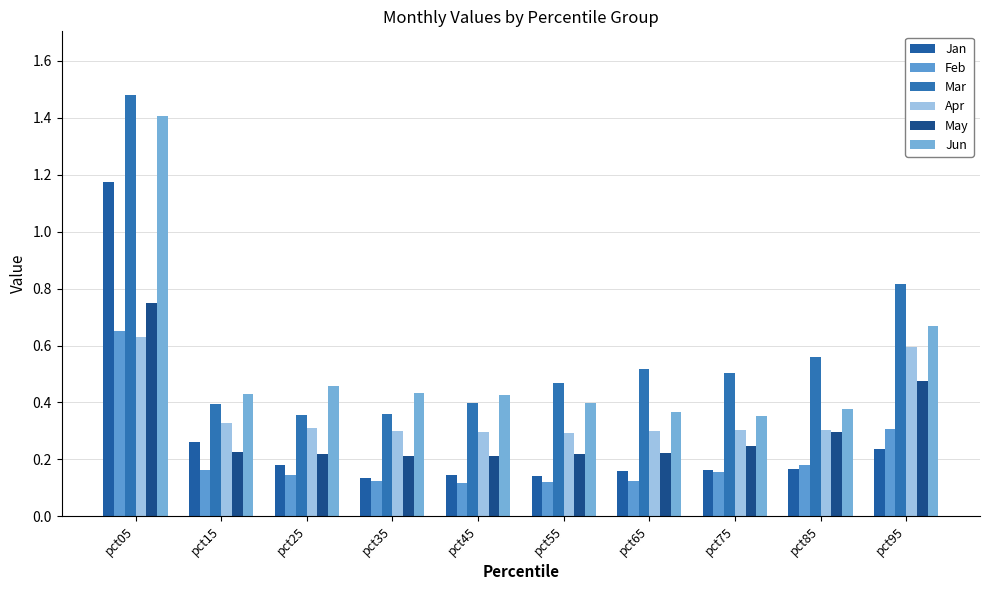

Are the bars horizontal?

No